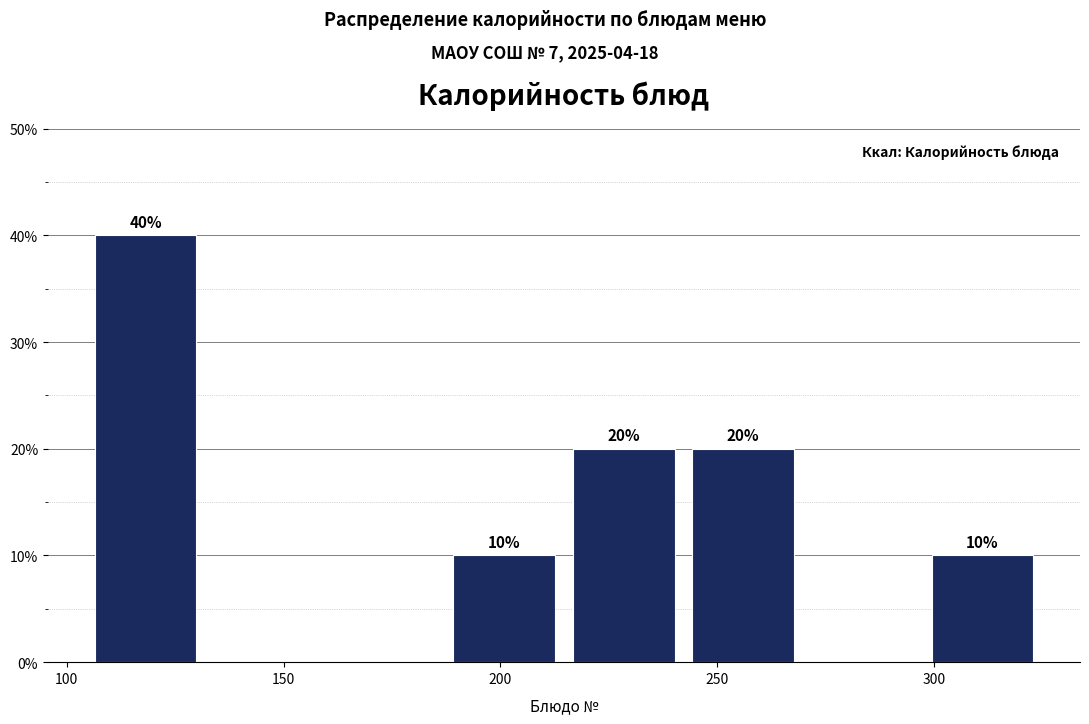

Over which range of the x-axis is the bar tallest?

105 to 130